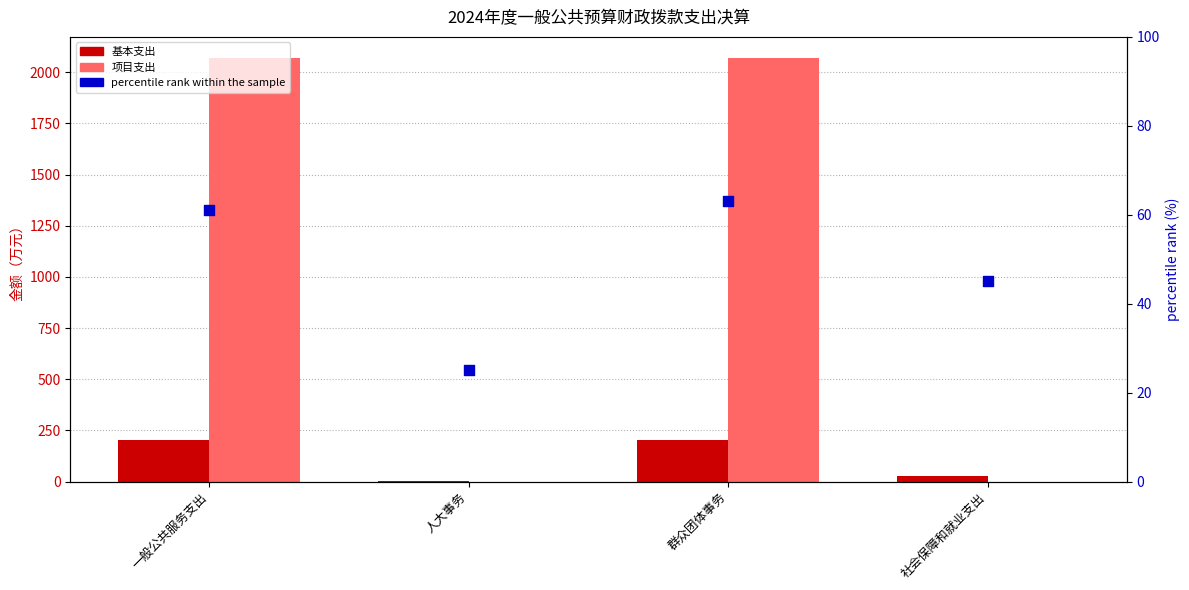

What are all the series names shown in the legend?

基本支出, 项目支出, percentile rank within the sample